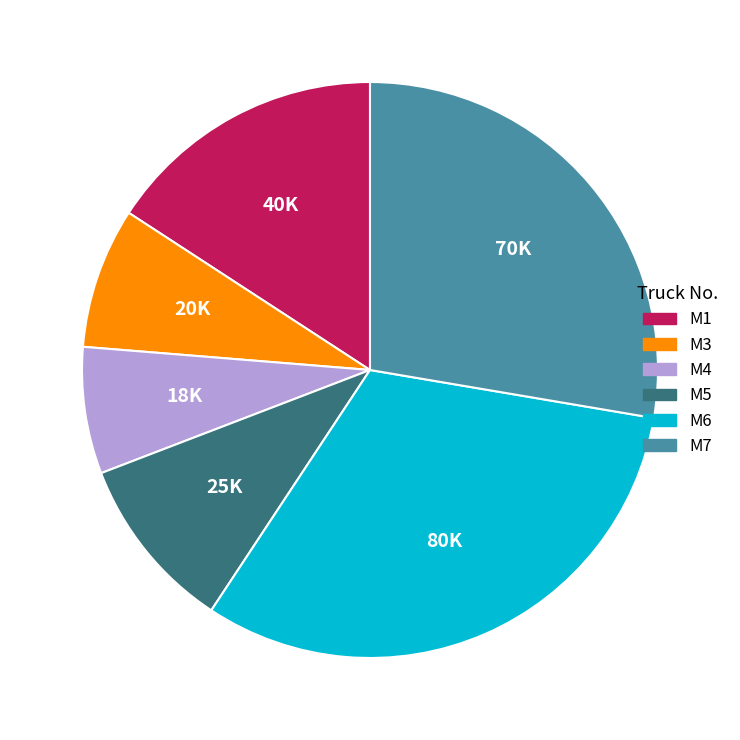

Is there any slice that represents more than half of the pie?

No